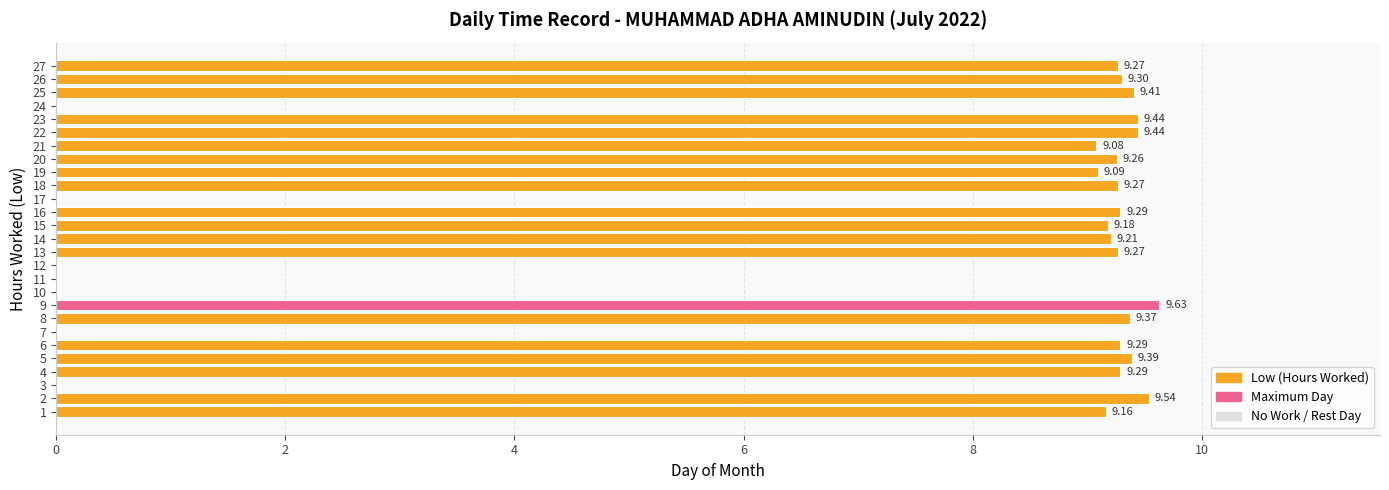

What is the sum of all values?

186.2